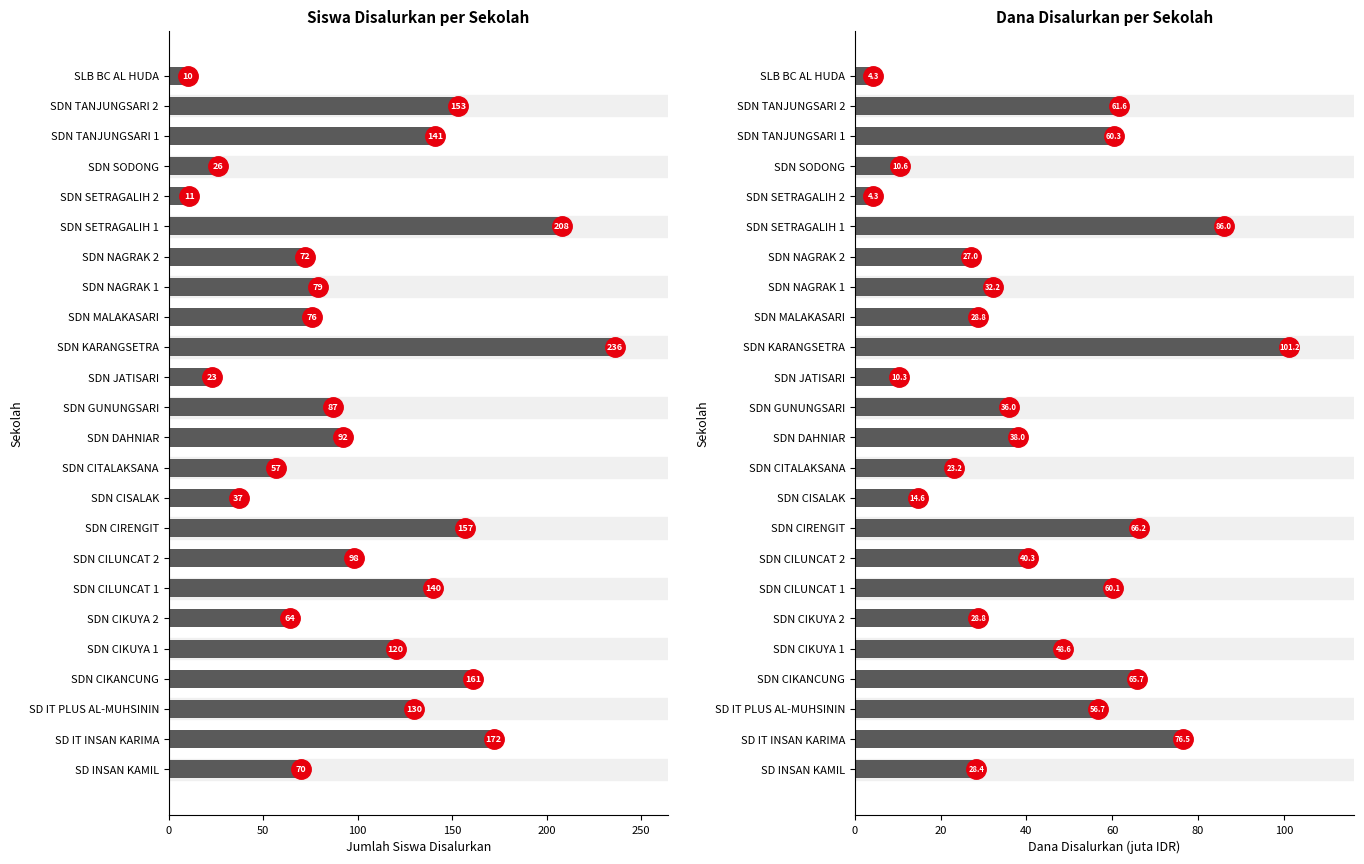

Between SDN CIKANCUNG and SDN TANJUNGSARI 1, which is larger?

SDN CIKANCUNG